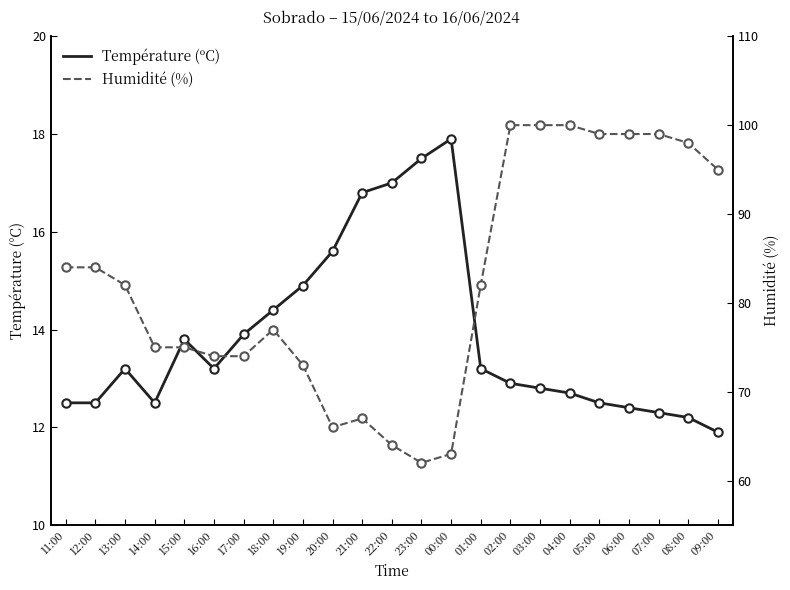

How many data points in Humidité (%) are less than 82?

11